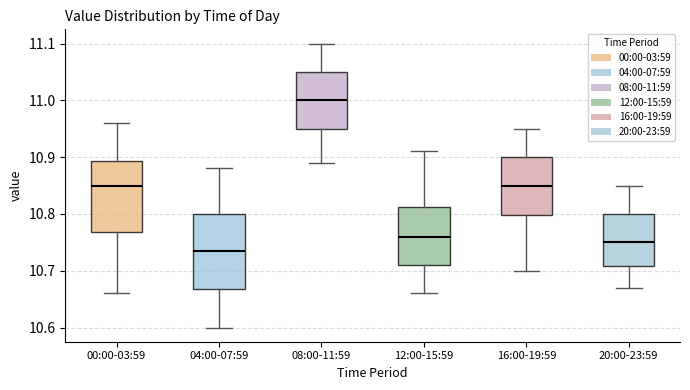

Where does the upper whisker of the box for 16:00-19:59 end on the y-axis? The values are not printed on the chart, so give them approximately, as read against the axis.

10.95